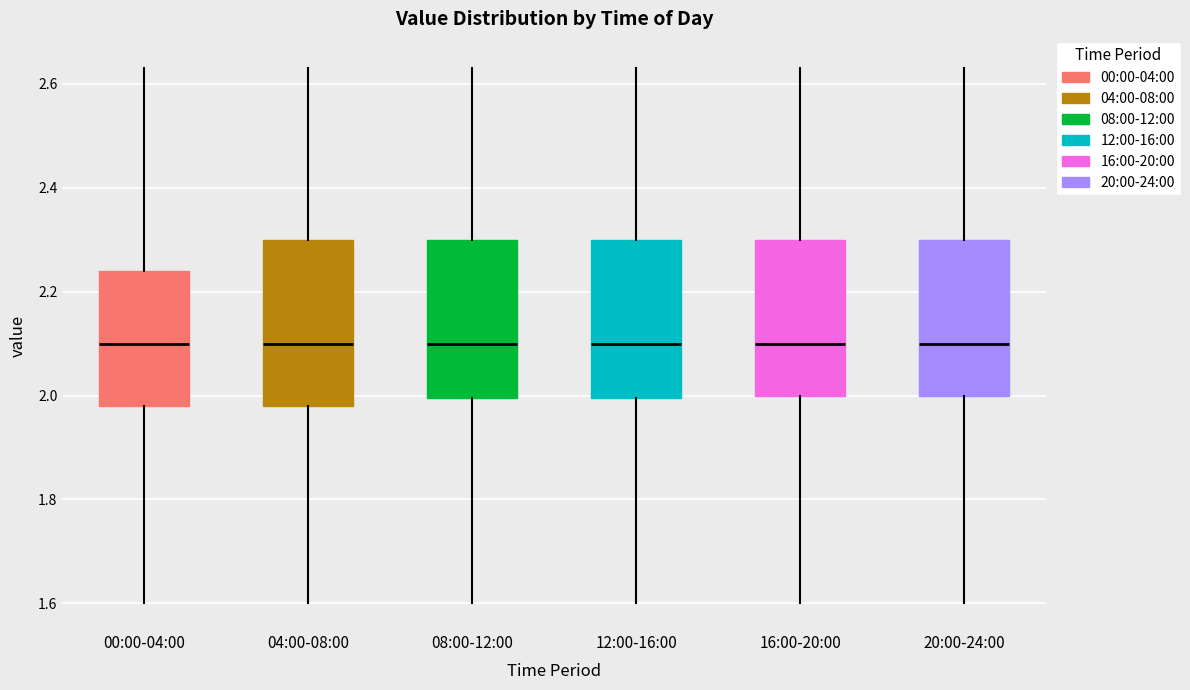

Reading left to right, transcribe this box plot: for each box, give where its median line is, the range the box spans, and where its two whiskers end, as read against the y-axis. The values are not printed on the chart, so give them approximately, as read against the axis.

00:00-04:00: median 2.10, box 1.98 to 2.24, whiskers 1.60 to 2.64
04:00-08:00: median 2.10, box 1.98 to 2.30, whiskers 1.60 to 2.64
08:00-12:00: median 2.10, box 2.00 to 2.30, whiskers 1.60 to 2.64
12:00-16:00: median 2.10, box 2.00 to 2.30, whiskers 1.60 to 2.64
16:00-20:00: median 2.10, box 2.00 to 2.30, whiskers 1.60 to 2.64
20:00-24:00: median 2.10, box 2.00 to 2.30, whiskers 1.60 to 2.64